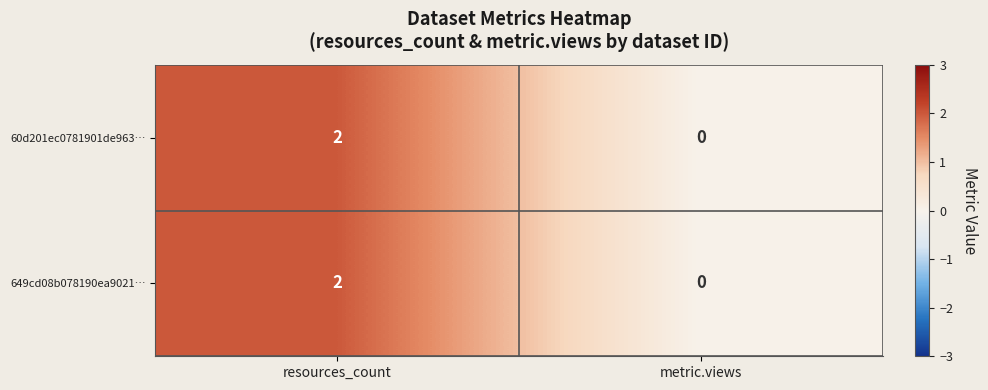

How many series are shown in this chart?

2